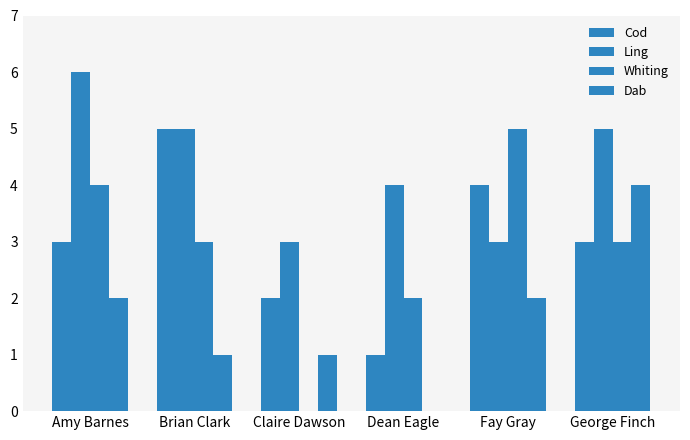

How many groups of bars are there?

6